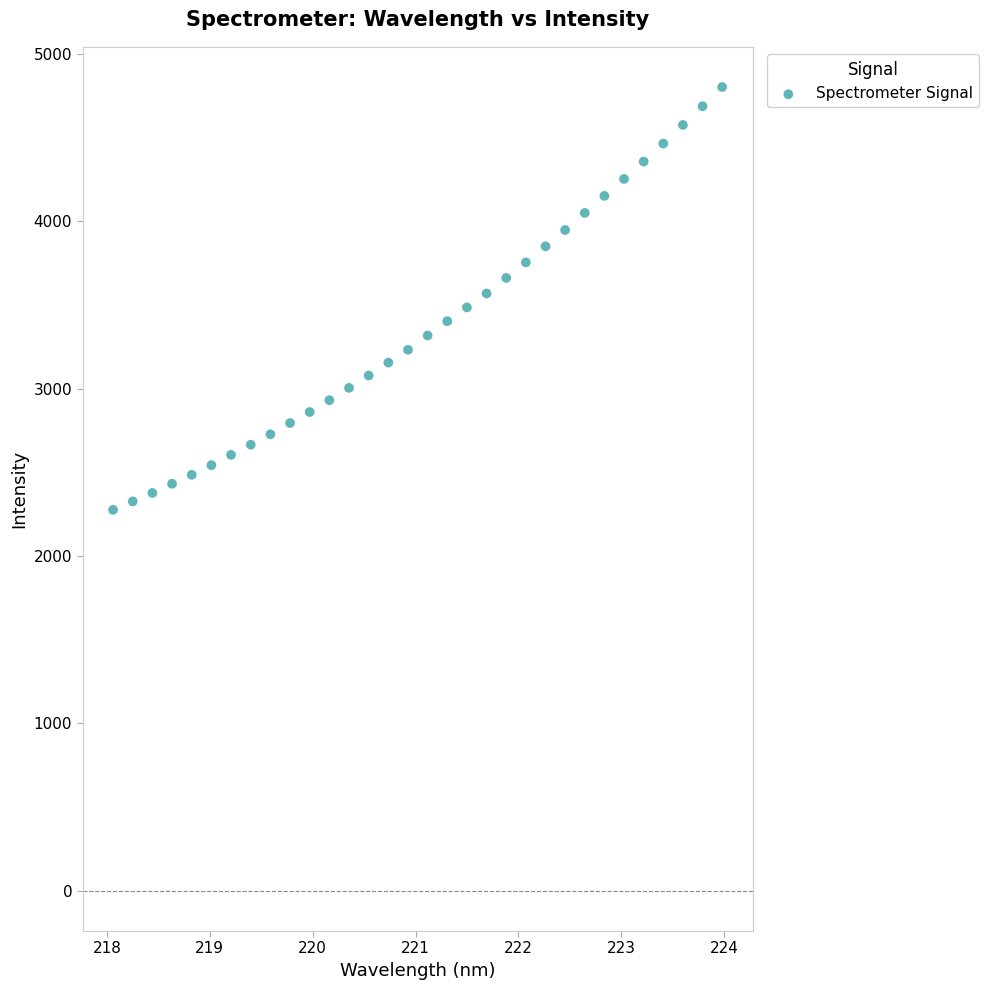

What is the range of X values (max minus min)?

5.9